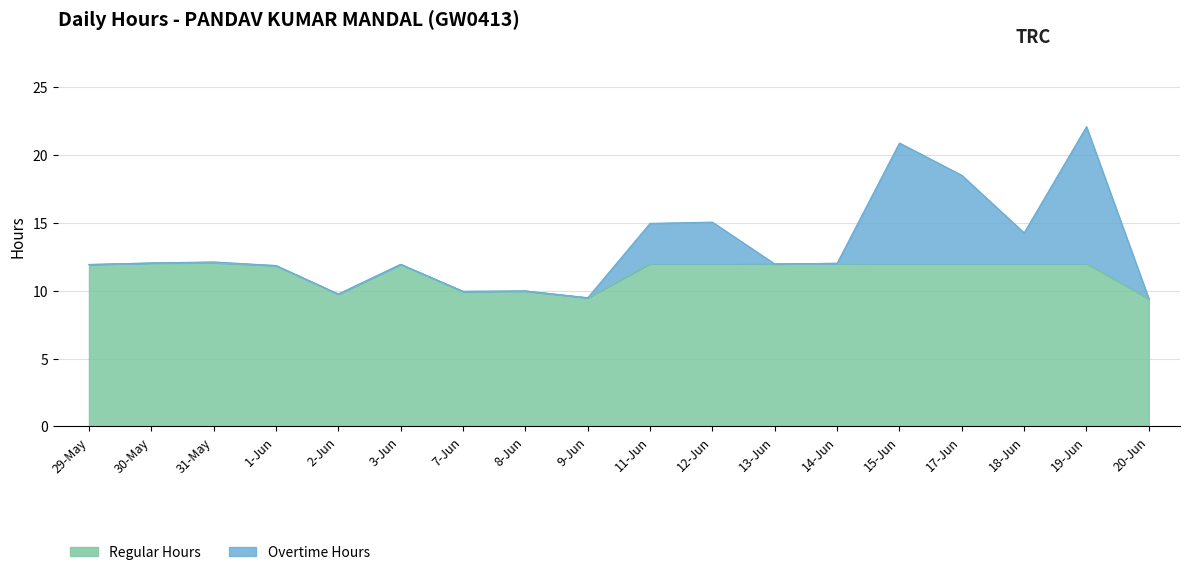

Reading left to right, extract all data points from this chart.

11.9	12.0	12.1	11.8	9.8	11.9	9.9	10.0	9.5	12.0	12.0	12.0	12.0	12.0	12.0	12.0	12.0	9.4